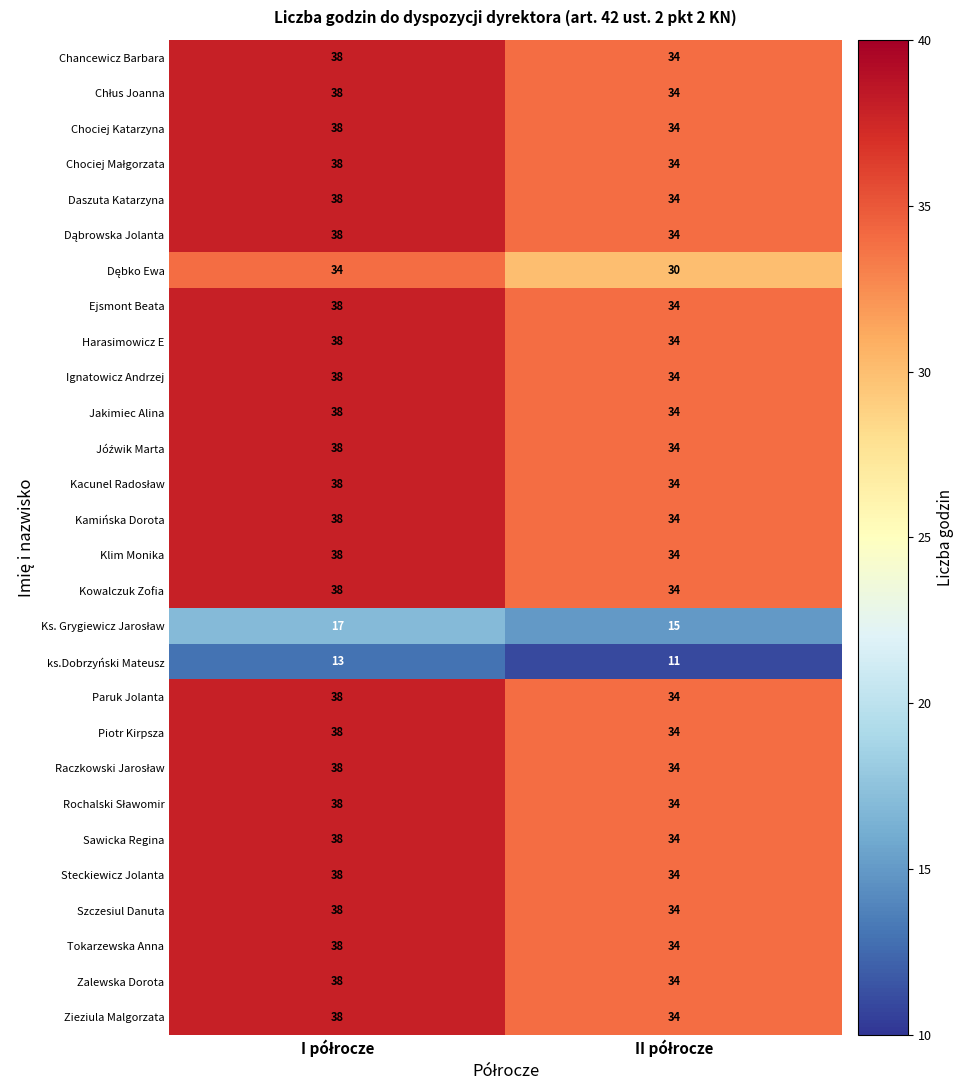

What is the greatest value displayed?

38